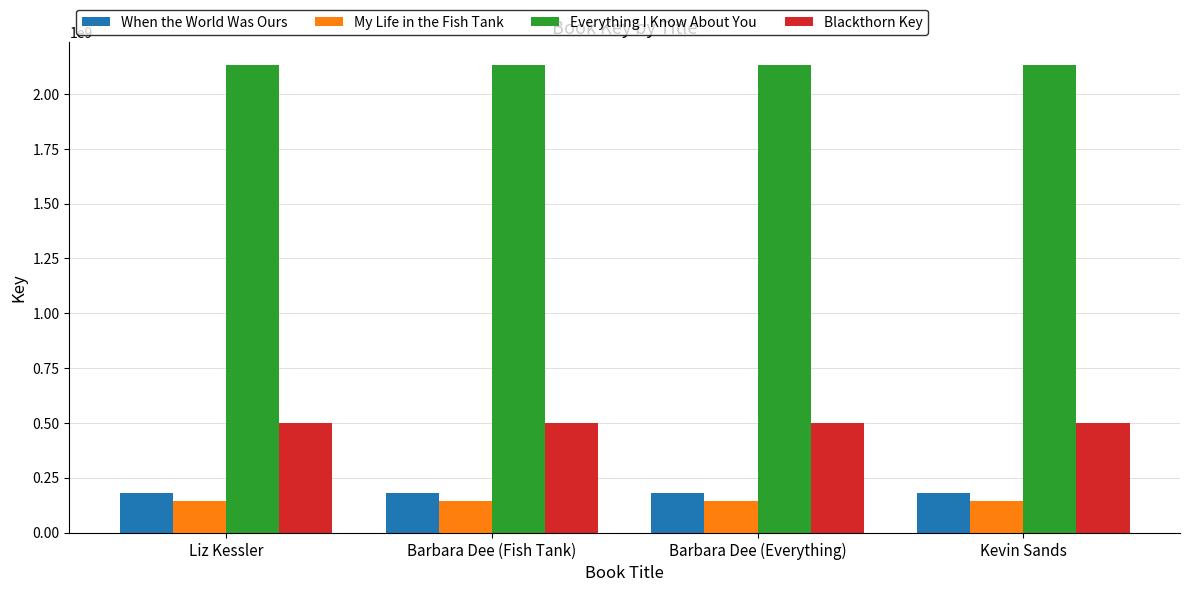

What position from the right is Liz Kessler?

4